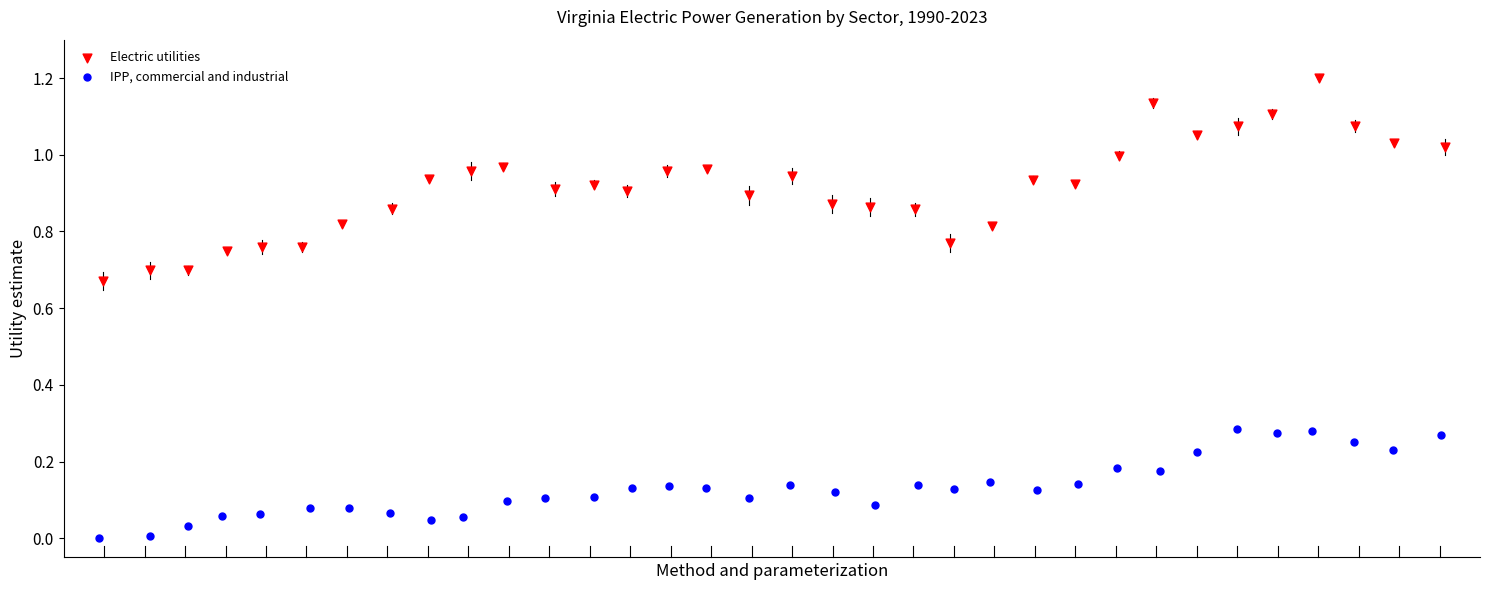

Which series contains the lowest Y value?

IPP, commercial and industrial